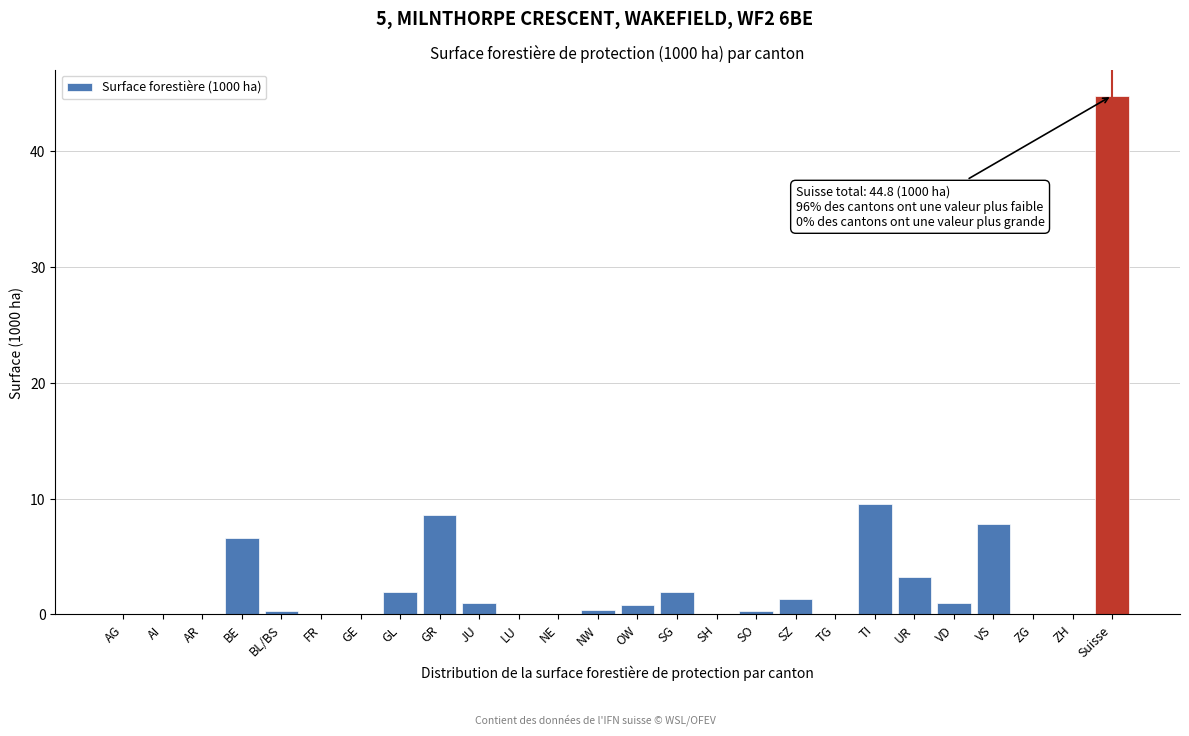

Between SZ and TG, which is larger?

SZ